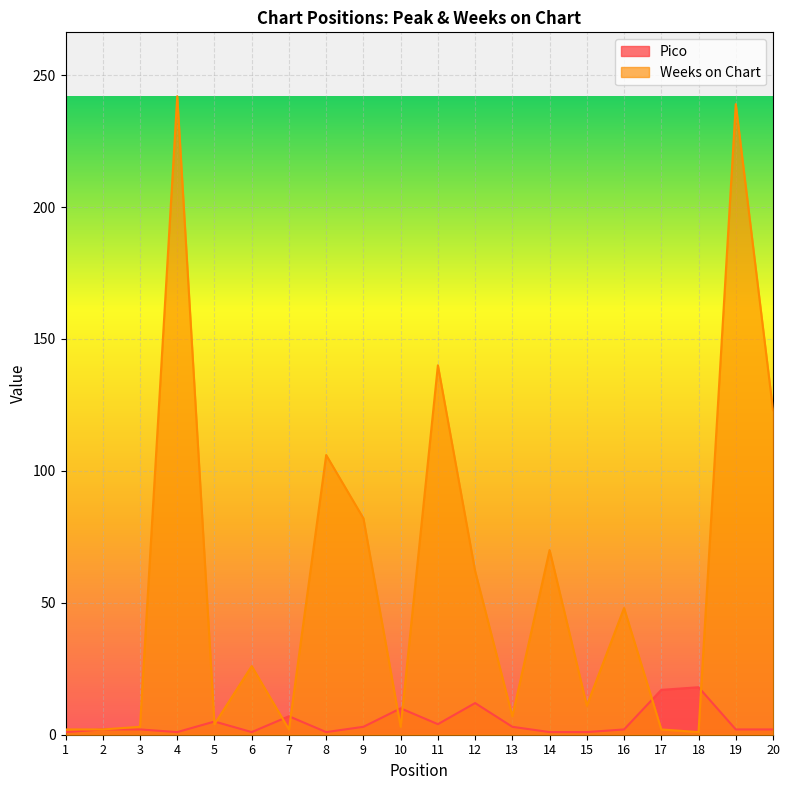

Between 5 and 13, which is larger?

5